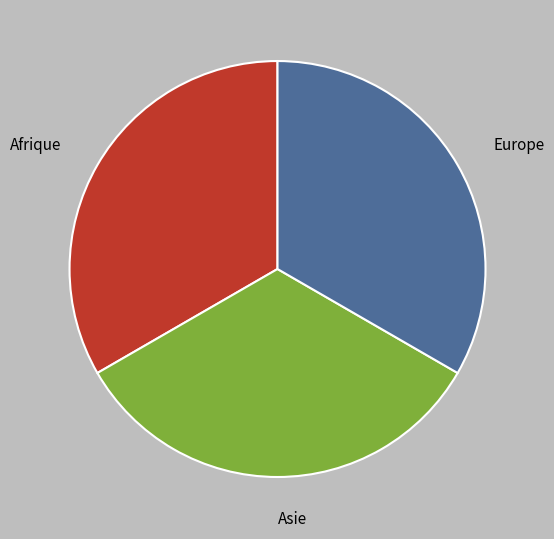

What is the smallest slice in the pie chart?

Afrique